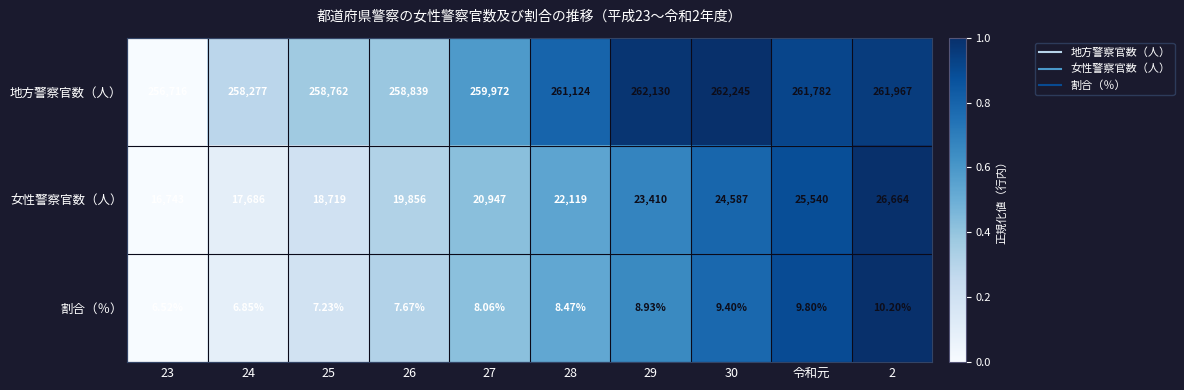

Rank the series by their maximum value, from lowest to highest.

割合（％）, 女性警察官数（人）, 地方警察官数（人）